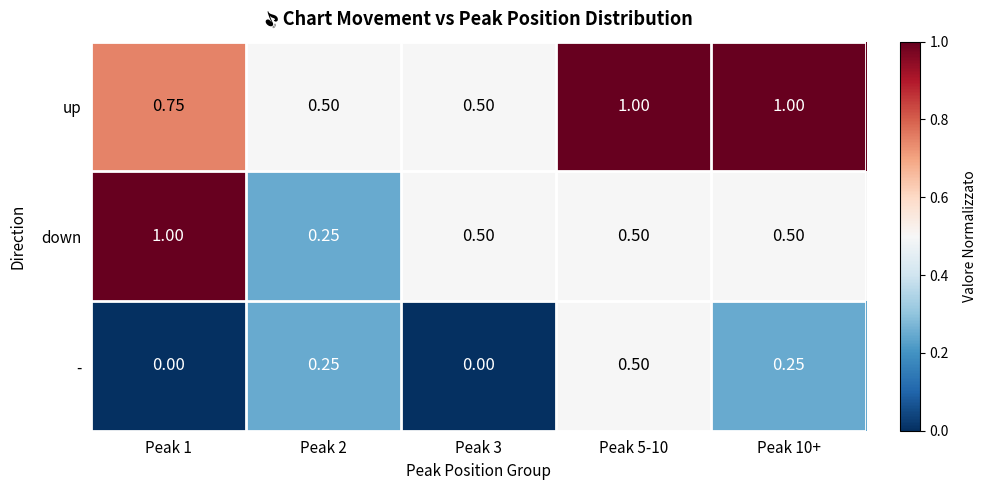

Which series changed the most between Peak 1 and Peak 2?

down